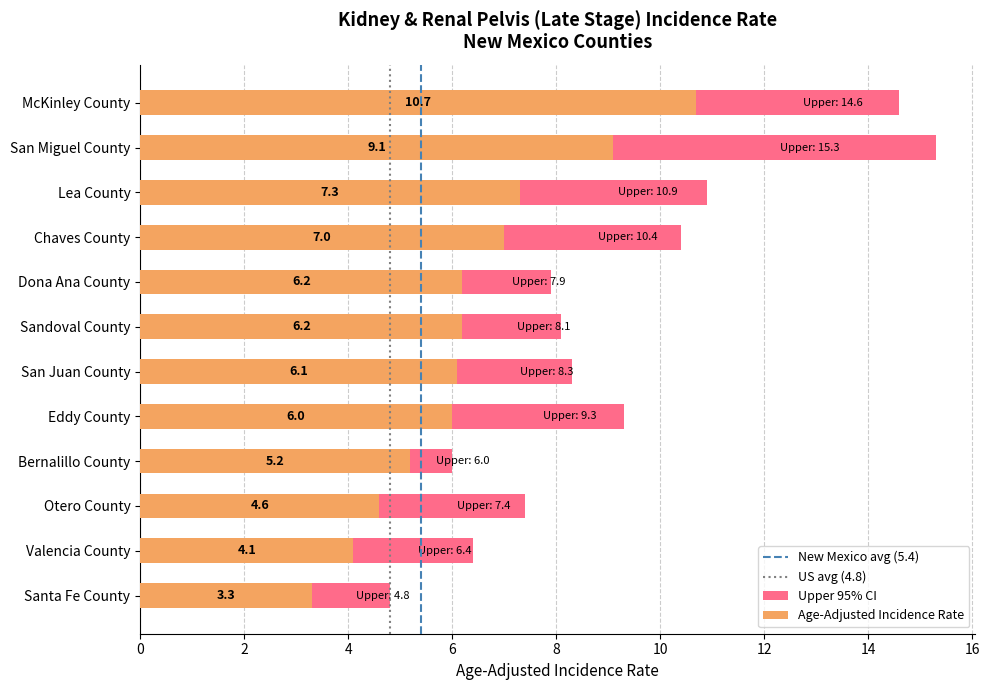

Reading right to left, list all the values displayed in this chart.

Age-Adjusted Incidence Rate: 3.3	4.1	4.6	5.2	6.0	6.1	6.2	6.2	7.0	7.3	9.1	10.7
Upper 95% CI: 4.8	6.4	7.4	6.0	9.3	8.3	8.1	7.9	10.4	10.9	15.3	14.6